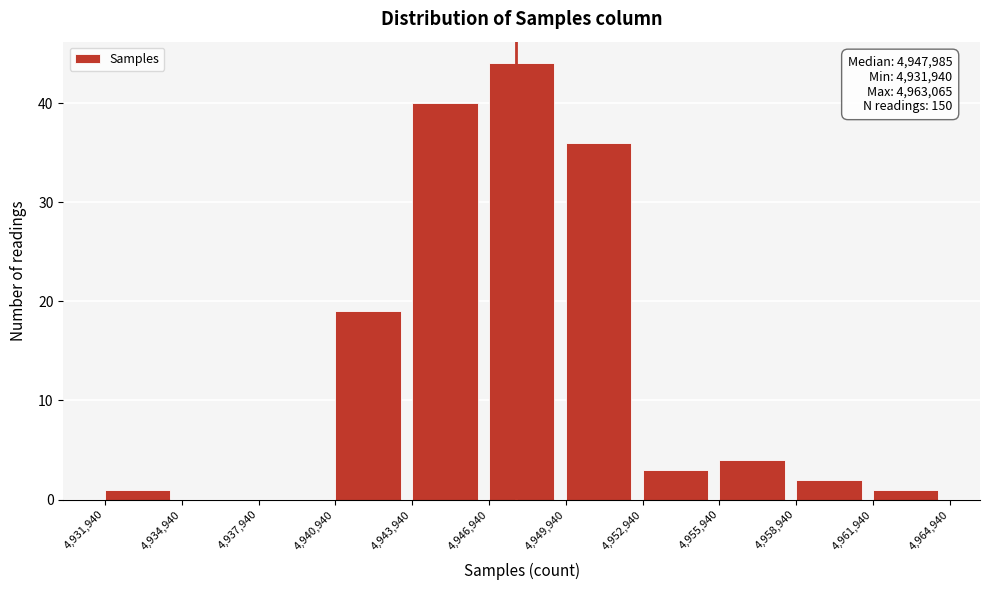

Which range on the x-axis has the tallest bar?

4,946,940 to 4,949,940